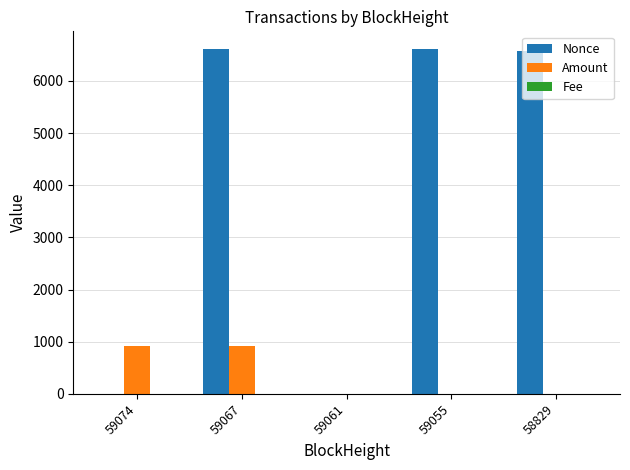

What is the difference between the Amount values at 59061 and 59067?

912.7